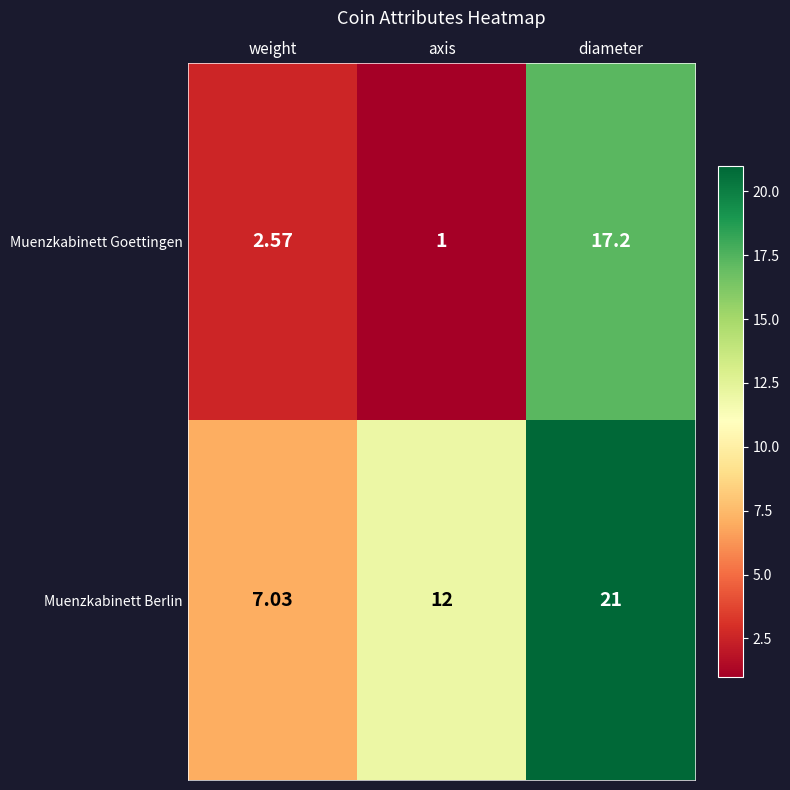

Which series has the largest total across all categories?

Muenzkabinett Berlin